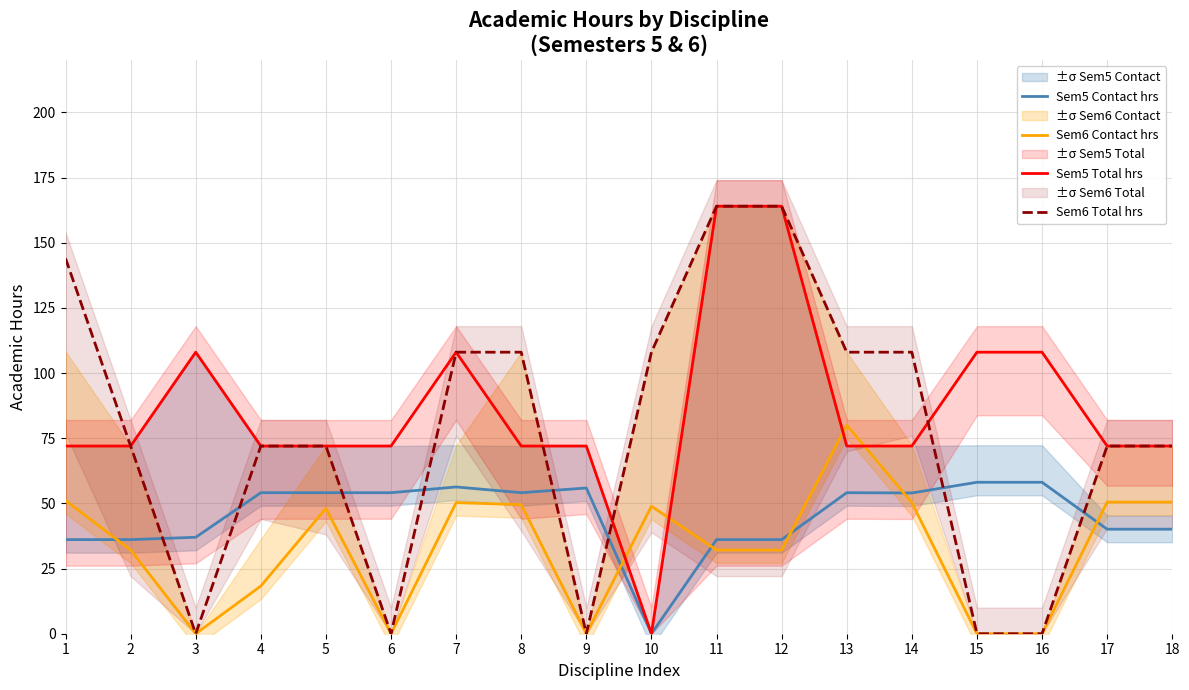

Rank the categories by Sem6 Total hrs value from lowest to highest.

3, 6, 9, 15, 16, 2, 4, 5, 17, 18, 7, 8, 10, 13, 14, 1, 11, 12